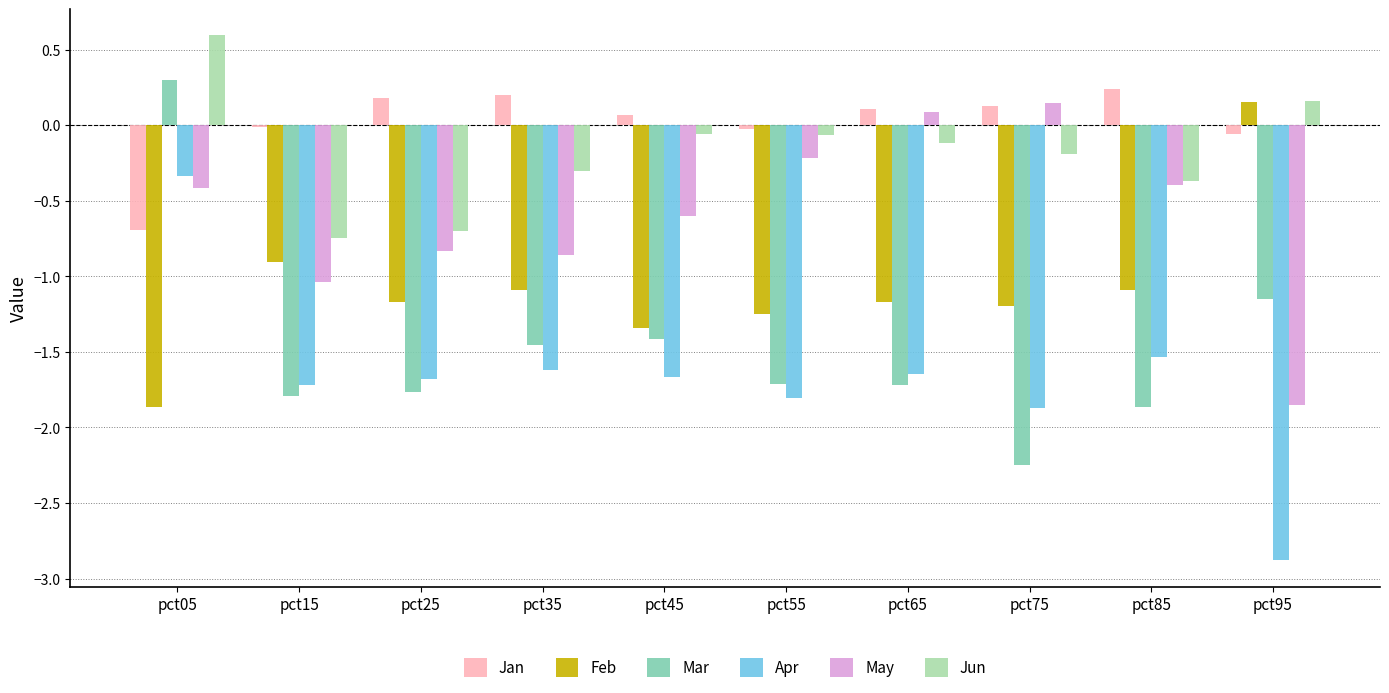

What is the difference between the second highest and second lowest values in the Feb series?

0.4